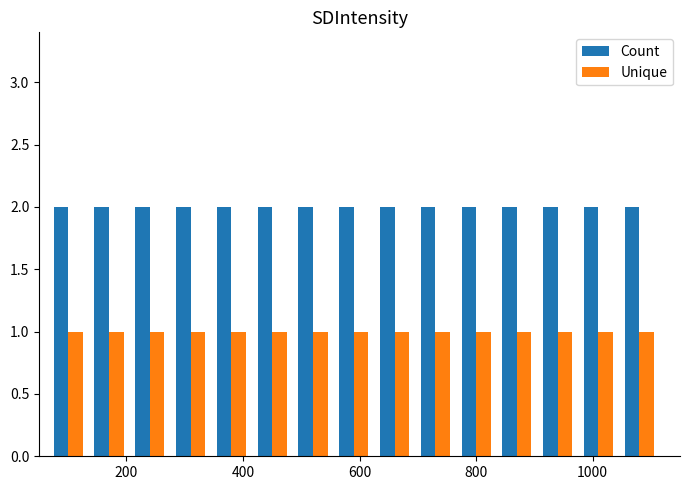

Which series has the largest total across all categories?

Count